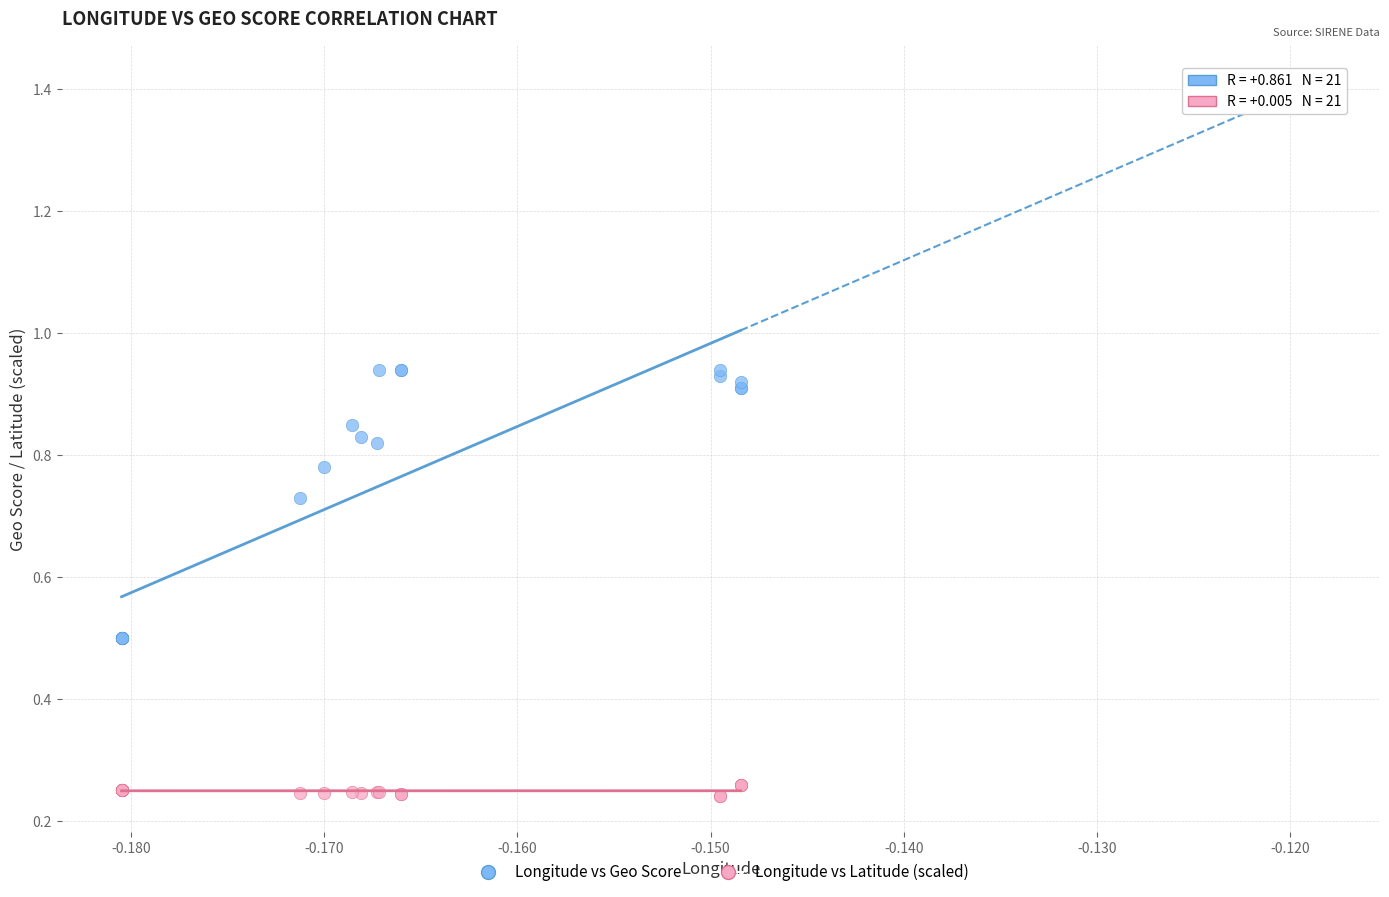

Which series has the largest Y range (max minus min)?

Longitude vs Geo Score